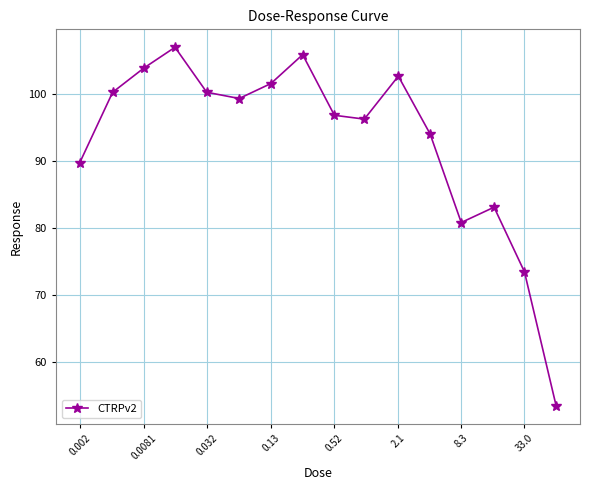

What is the value of the 4th point from the left?

106.9